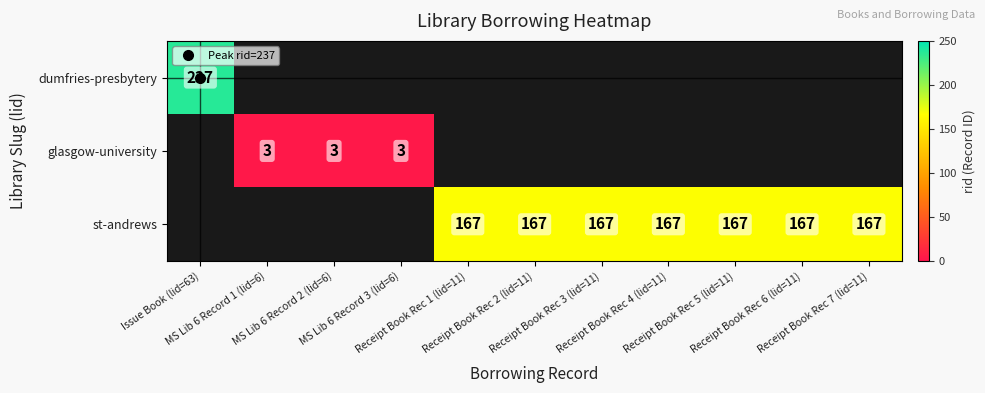

How many categories are shown in the chart?

11